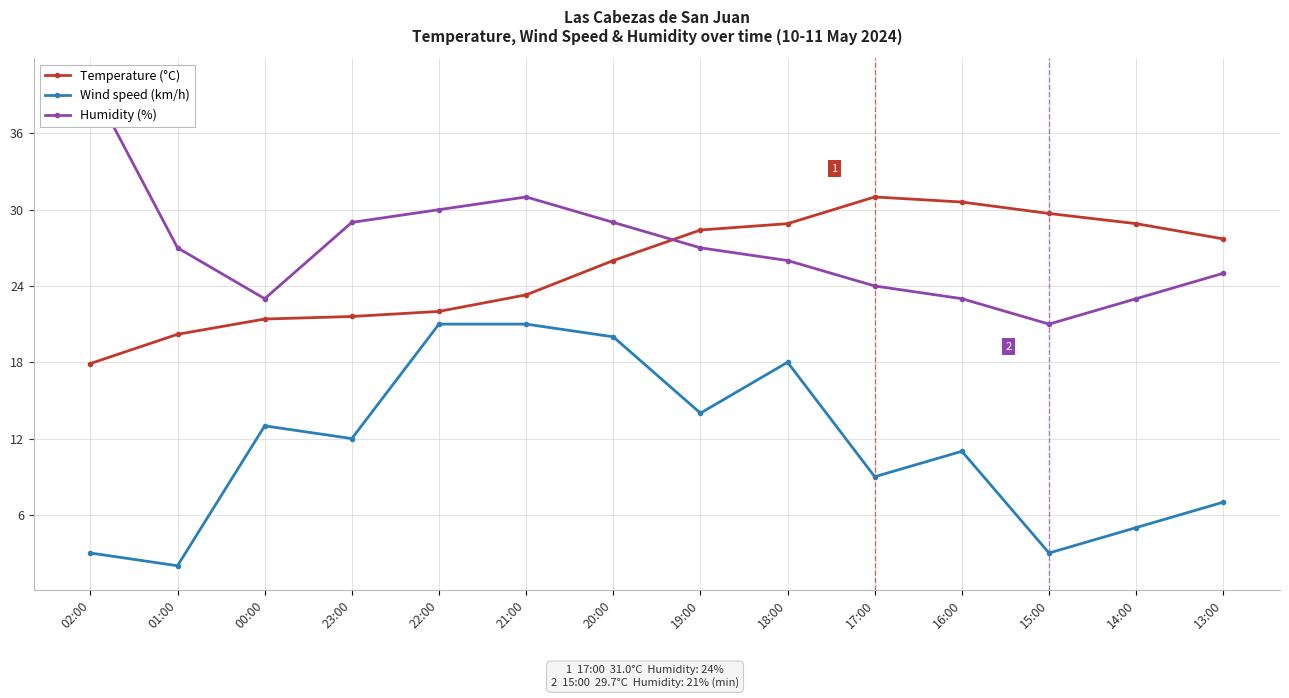

What is the label of the 7th point from the left?

20:00